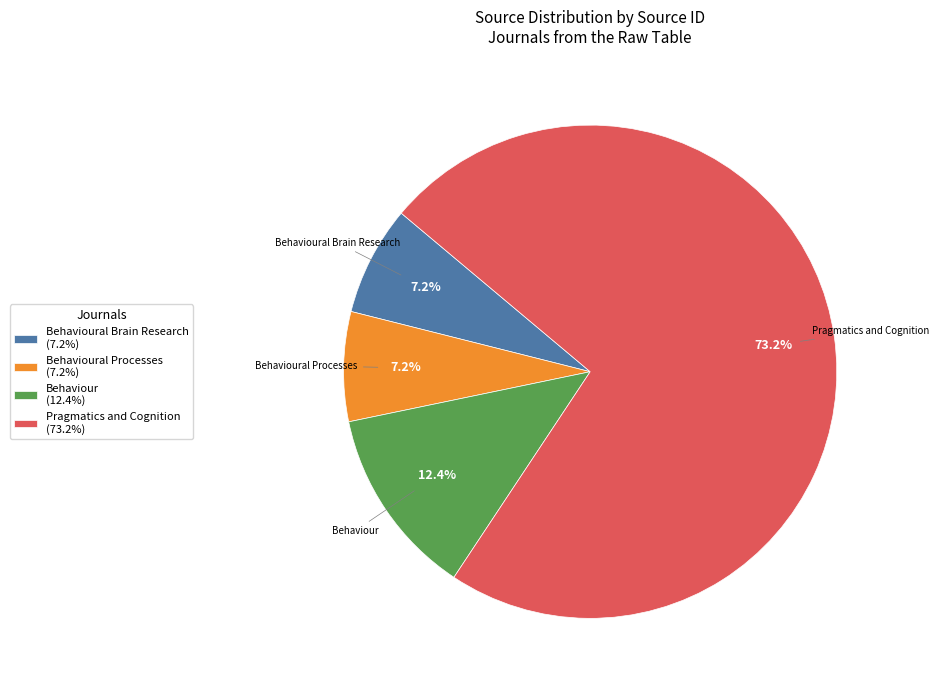

What portion of the pie excludes Behavioural Brain Research (7.2%)?

92.8%